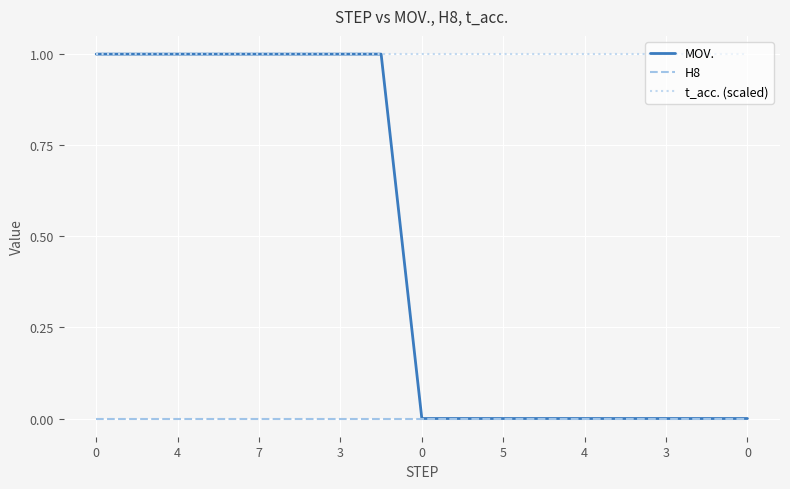

At how many categories does at least one series exceed 0?

17